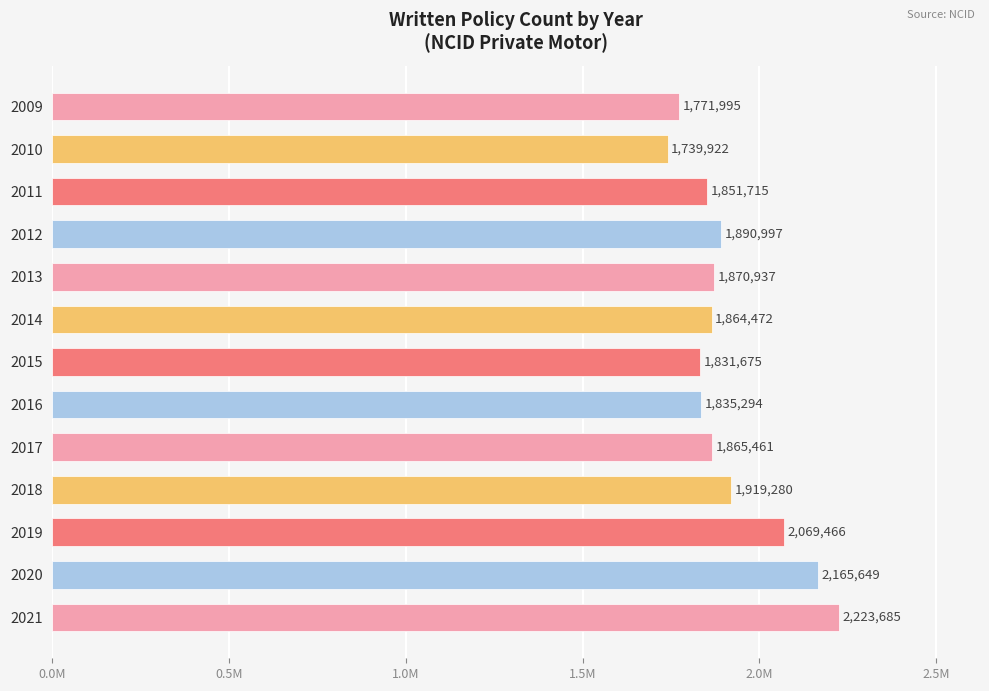

Are the bars horizontal?

Yes